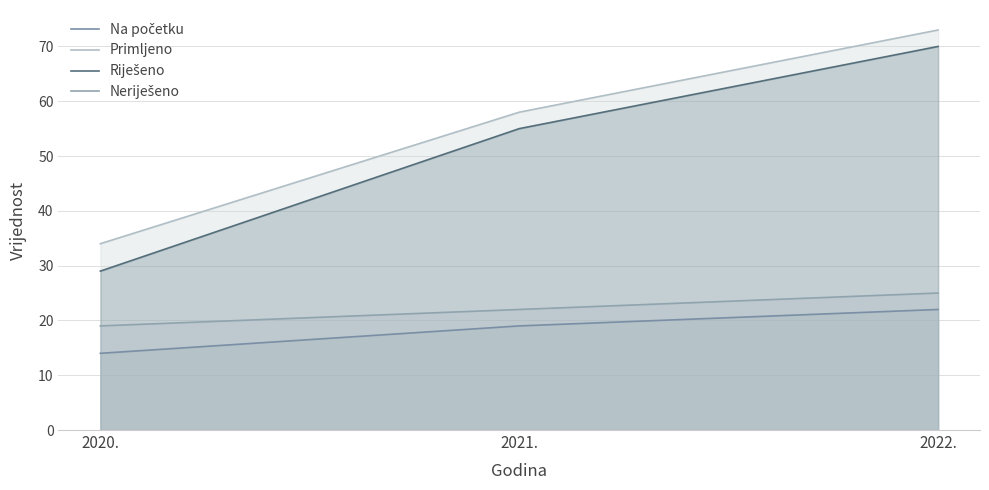

What is the label of the 2nd point from the left?

2021.